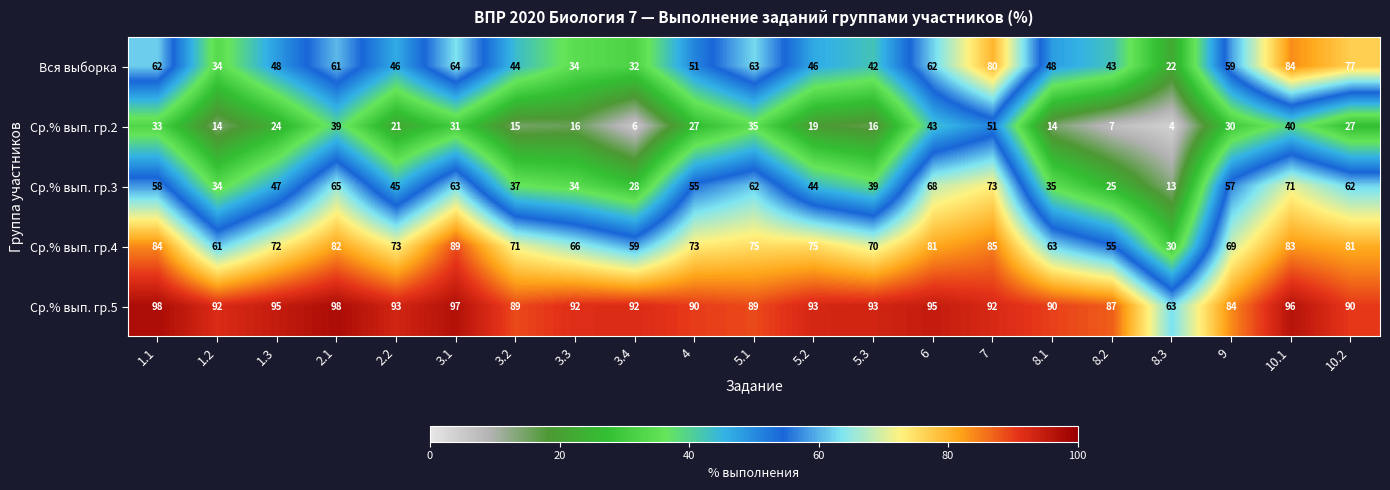

The Ср.% вып. гр.3 series shows 73 at 7. True or false?

True